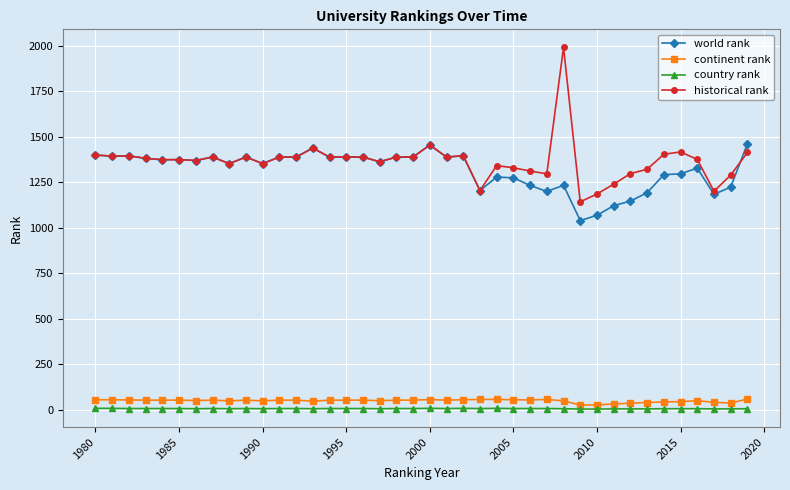

What is the lowest value of the world rank series?

1039